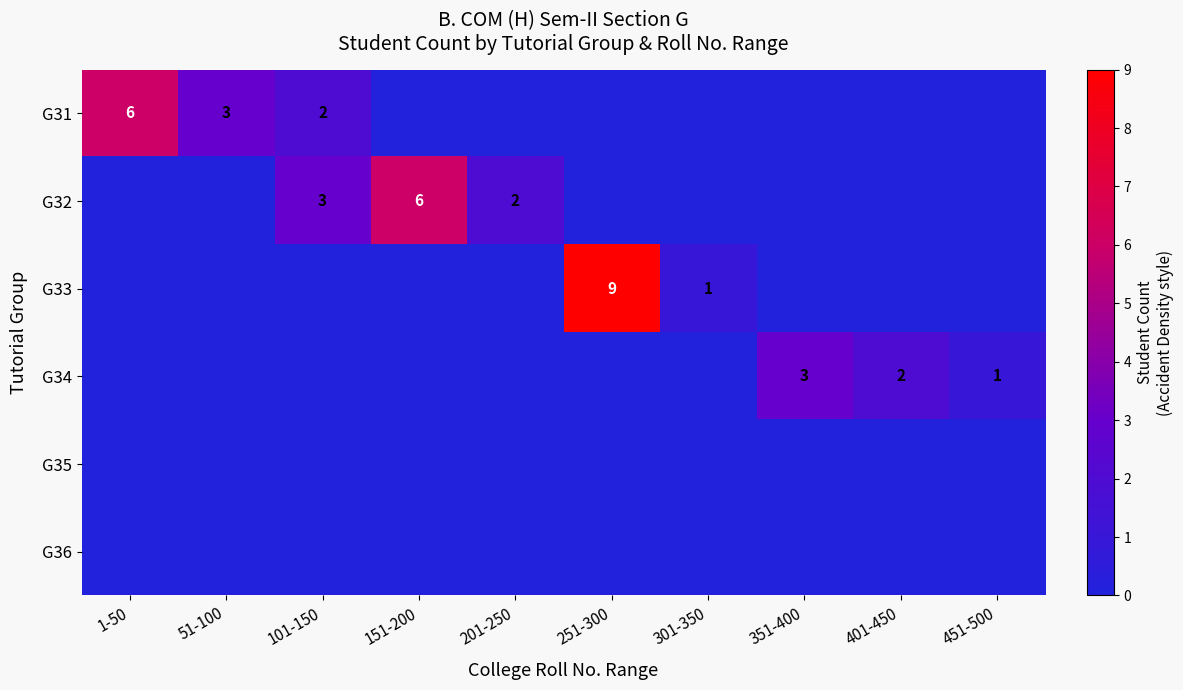

The G31 series shows 2 at 101-150. True or false?

True